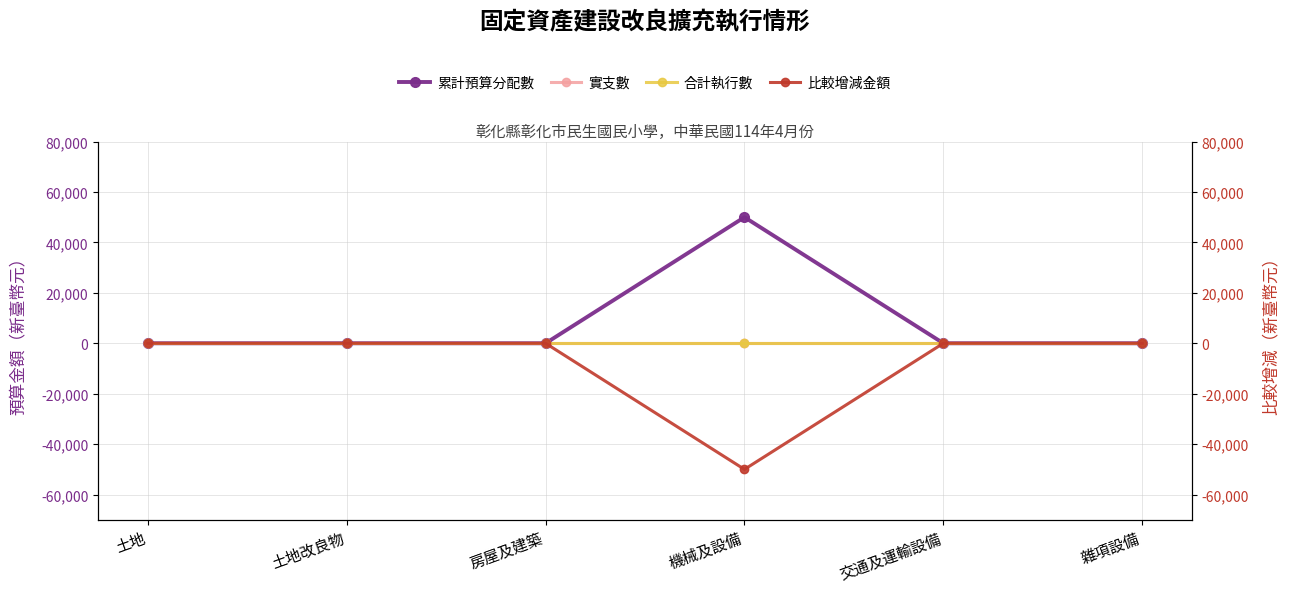

What is the label of the 2nd point from the left?

土地改良物